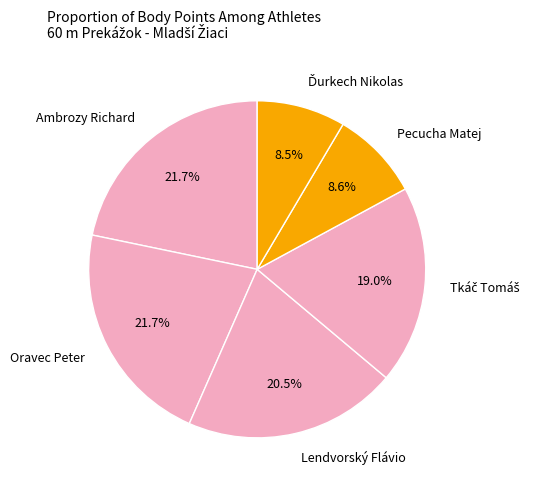

What portion of the pie excludes Lendvorský Flávio?

79.5%